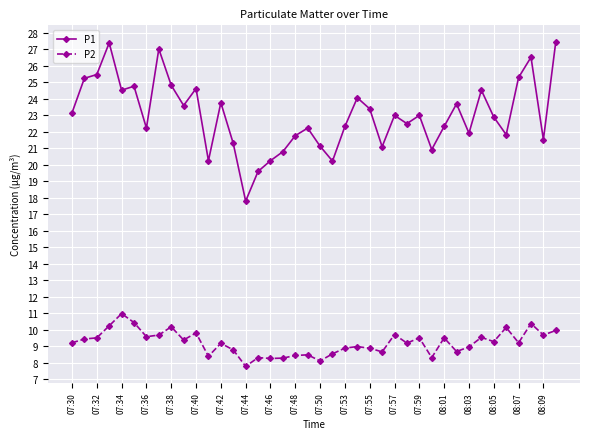

True or false: P2 has more than 2 points higher than both neighbors.

True